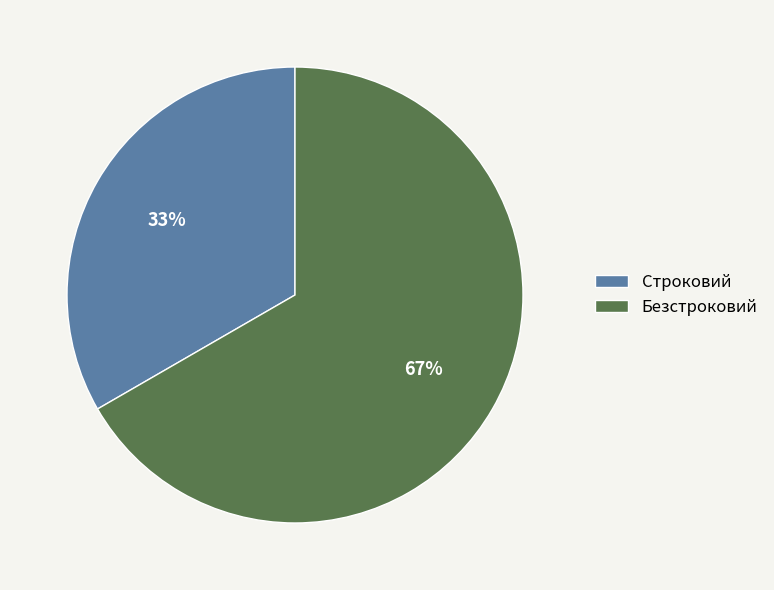

To the nearest percent, what portion does Безстроковий represent?

67%